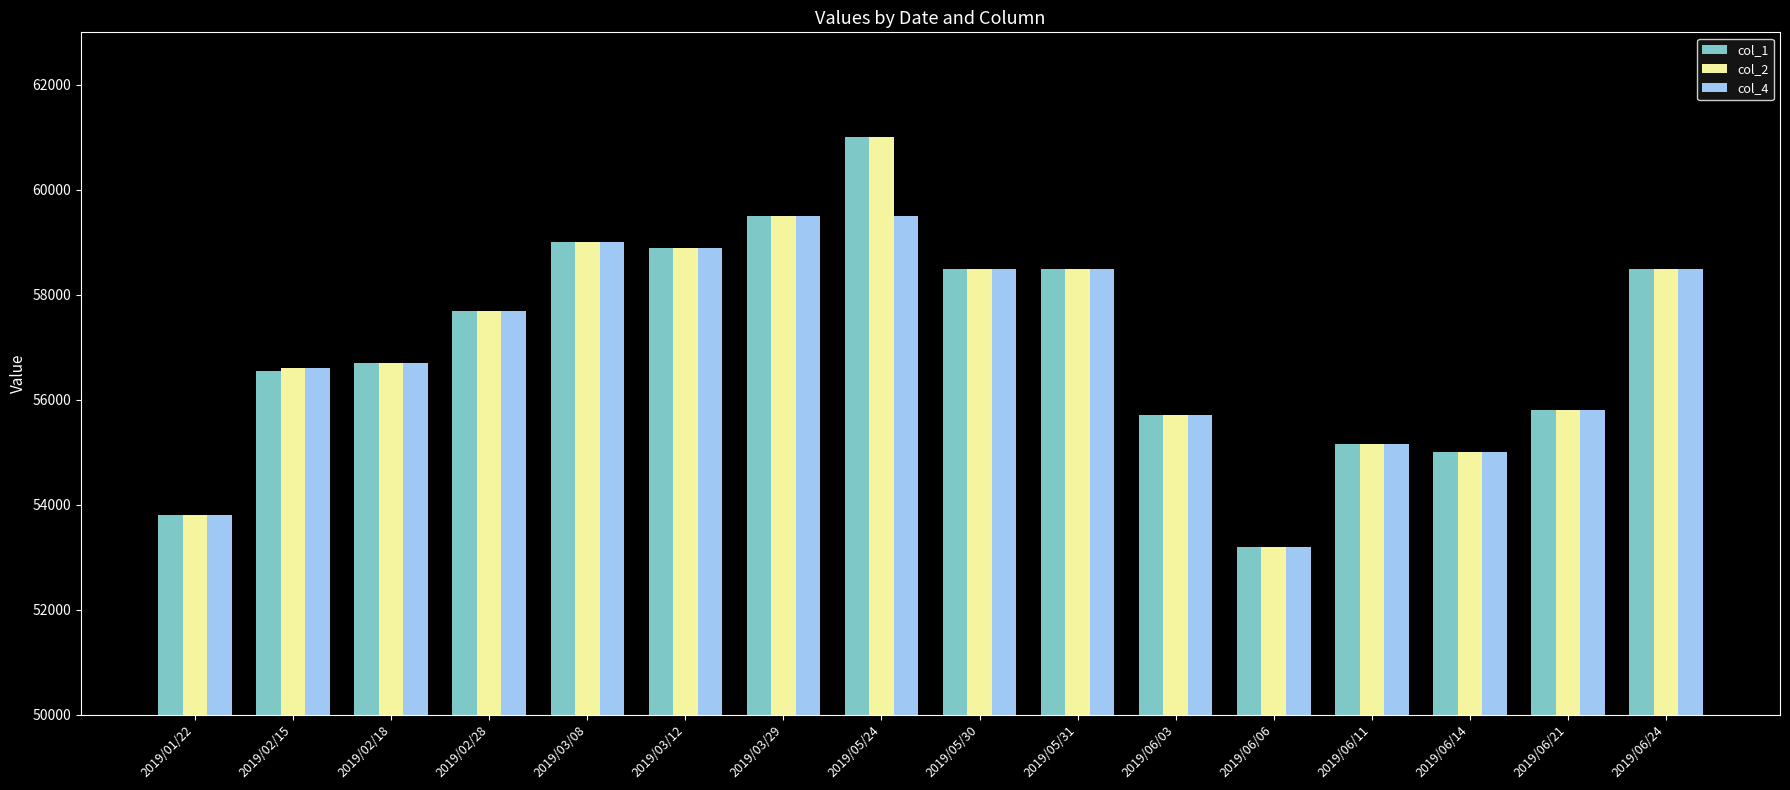

What is the label of the 2nd bar from the left?

2019/02/15